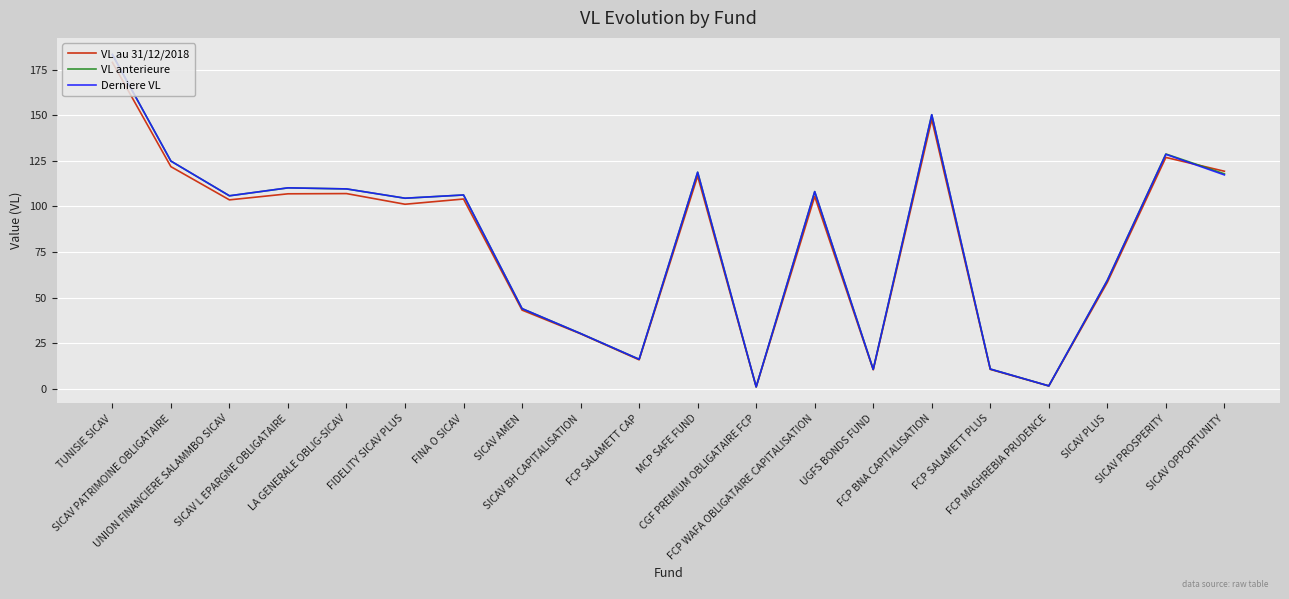

What is the lowest value of the Derniere VL series?

1.1